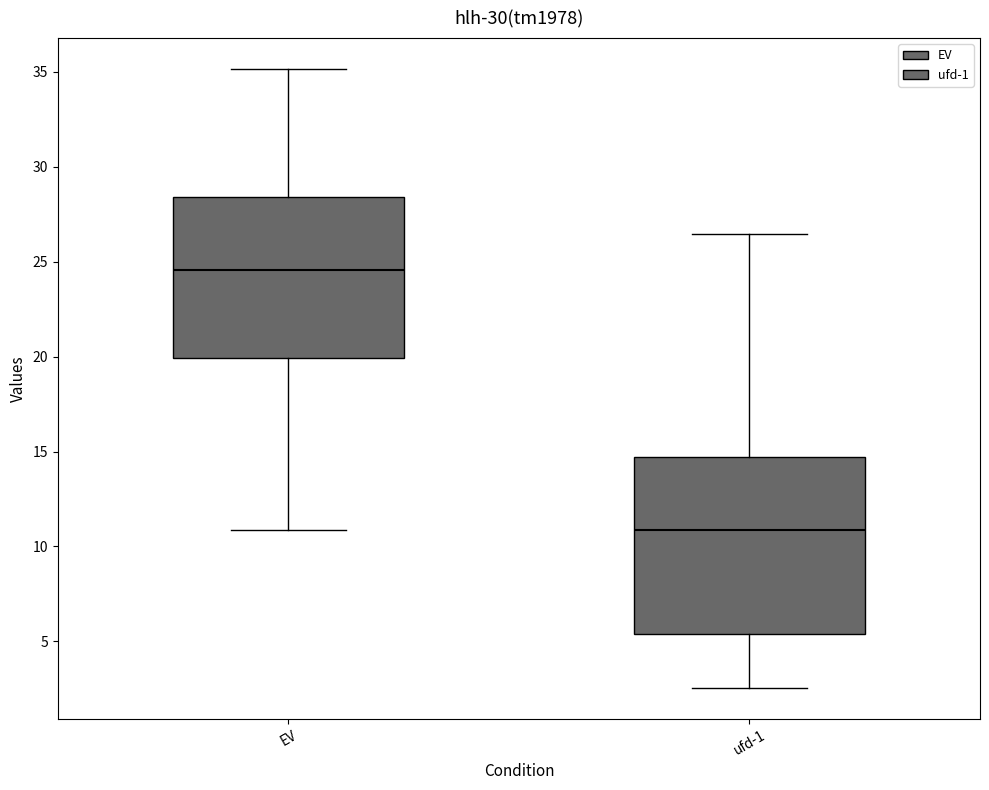

Which box is the tallest, from its lower edge to its upper edge?

ufd-1